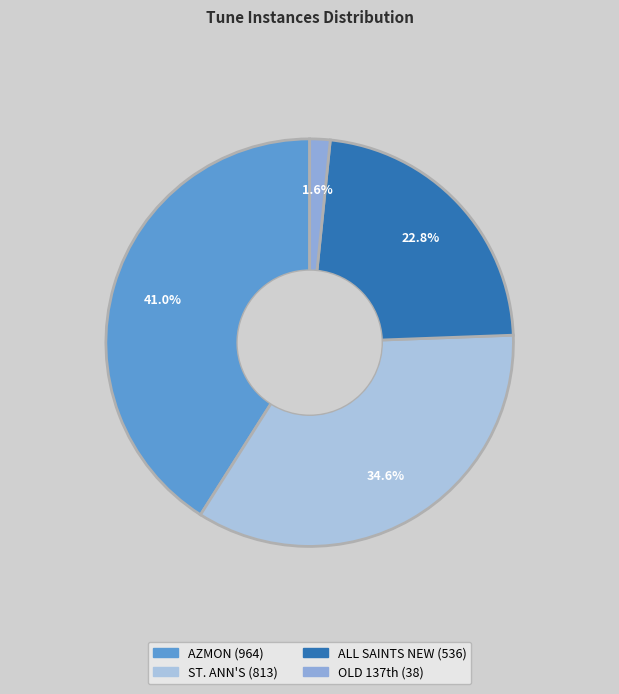

What percentage do ST. ANN'S and AZMON together represent?

75.6%